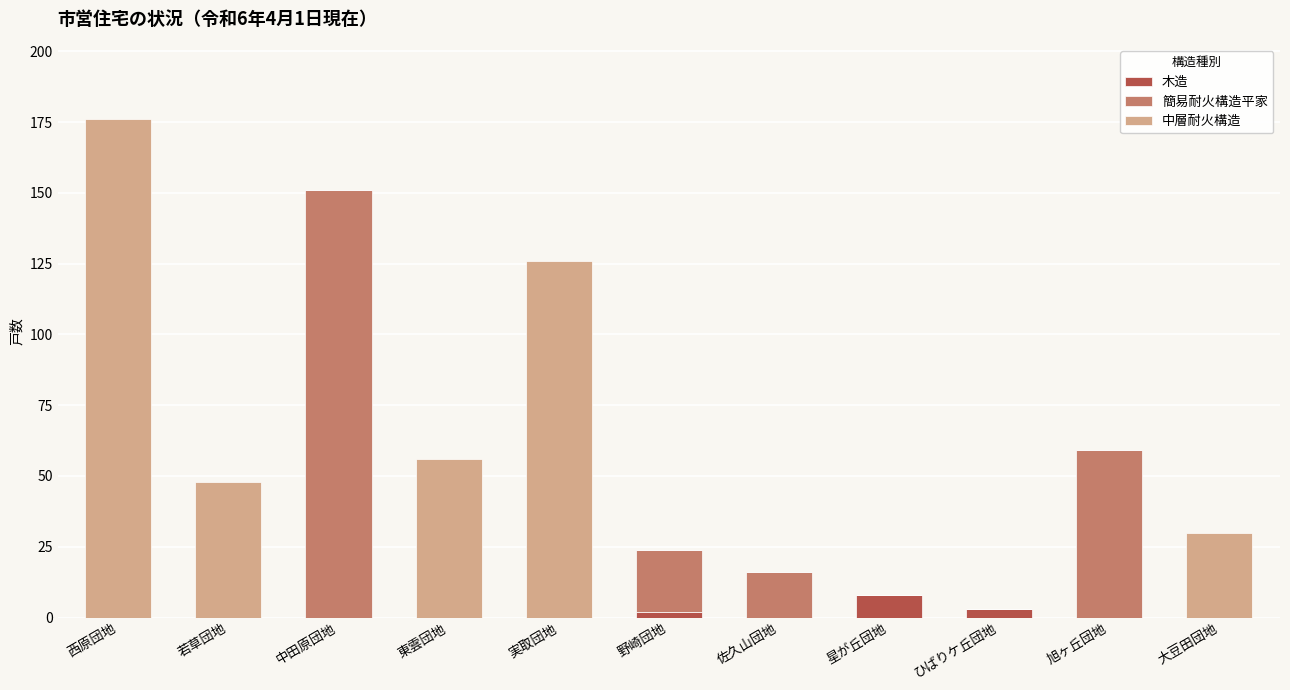

Which category has the highest value in the 木造 series?

星が丘団地